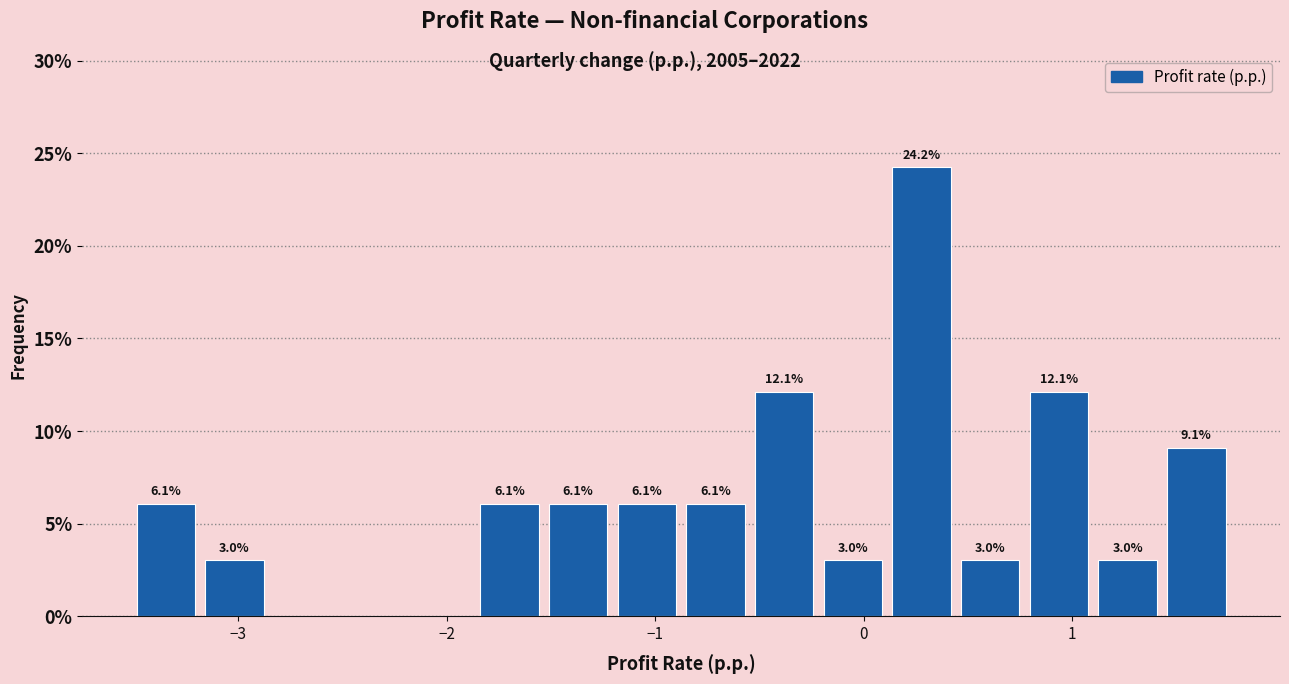

Around what value on the x-axis is the tallest bar? Give the approximate position of its centre, as read against the axis.

0.3